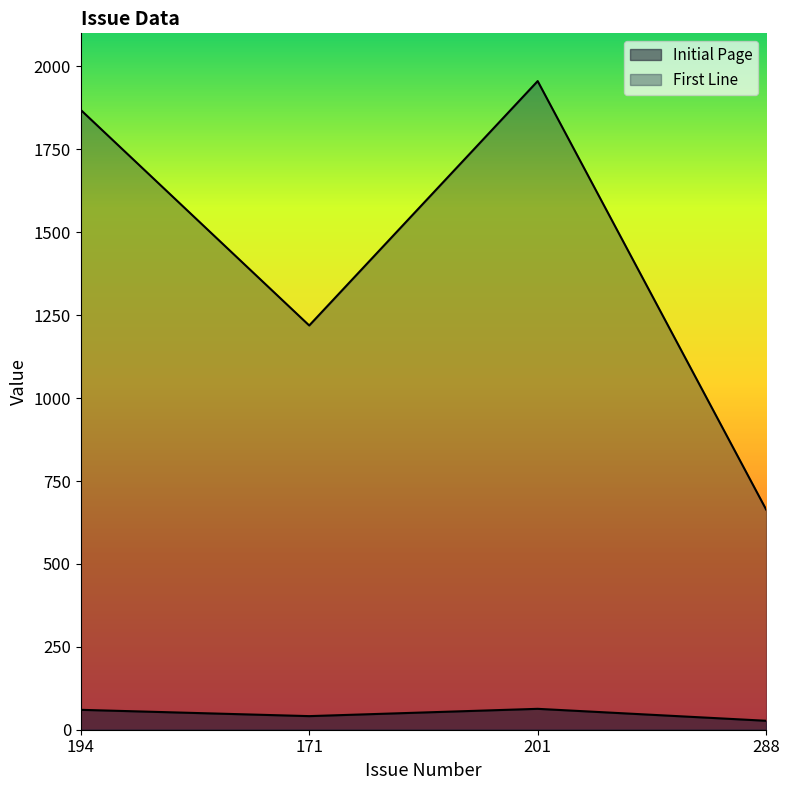

Which series has the widest spread of values?

First Line